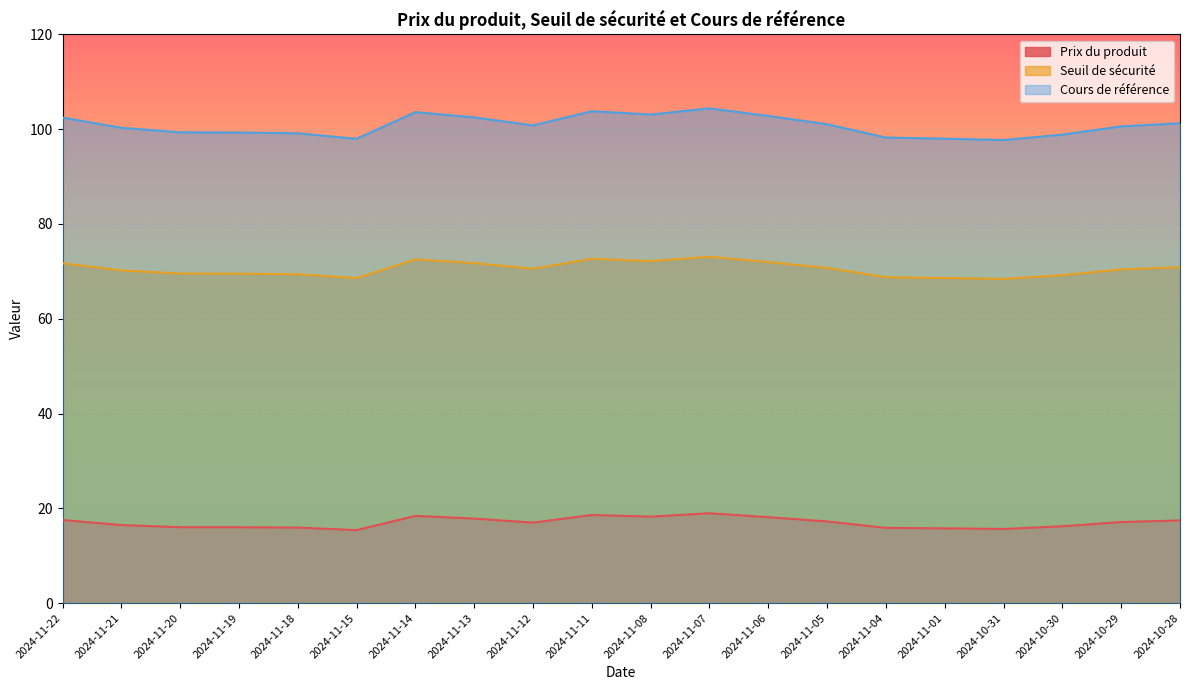

True or false: Seuil de sécurité and Cours de référence cross at least once.

False